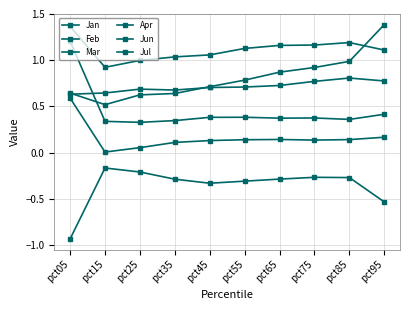

How many Apr values are between 0 and 1?

10